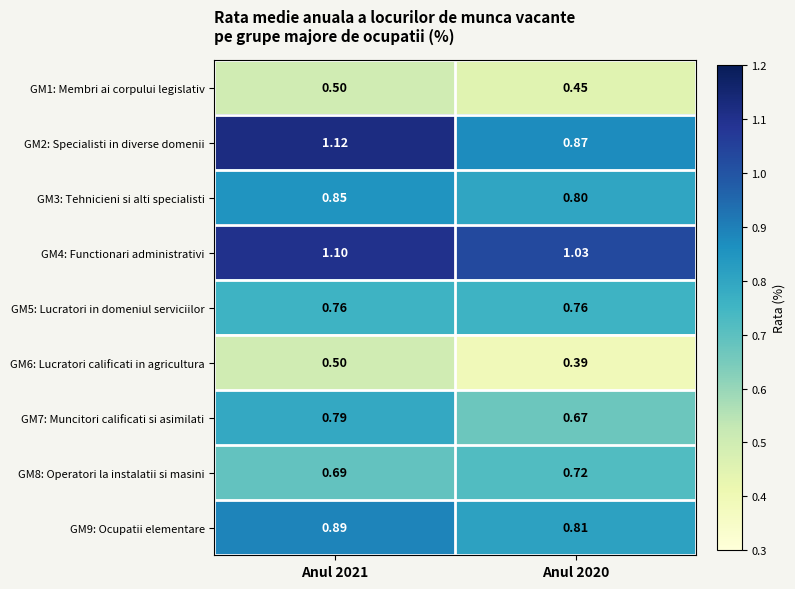

Rank the series at Anul 2020 from highest to lowest value.

GM4: Functionari administrativi, GM2: Specialisti in diverse domenii, GM9: Ocupatii elementare, GM3: Tehnicieni si alti specialisti, GM5: Lucratori in domeniul serviciilor, GM8: Operatori la instalatii si masini, GM7: Muncitori calificati si asimilati, GM1: Membri ai corpului legislativ, GM6: Lucratori calificati in agricultura